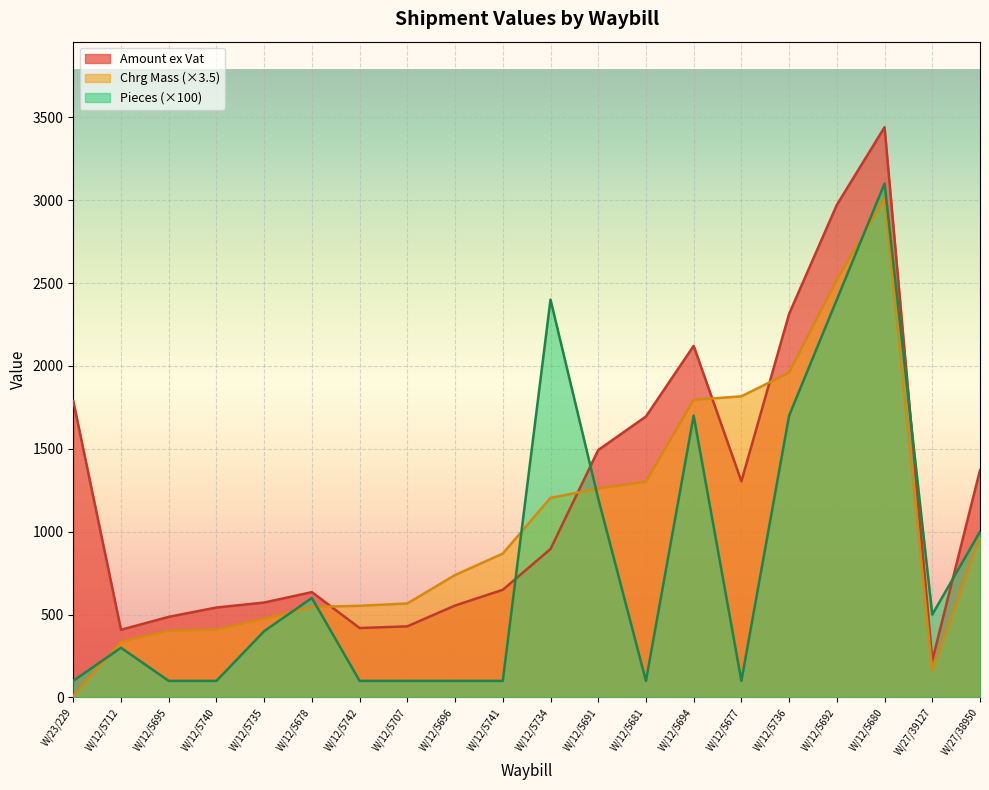

True or false: Pieces and Amount ex Vat intersect in this chart.

True